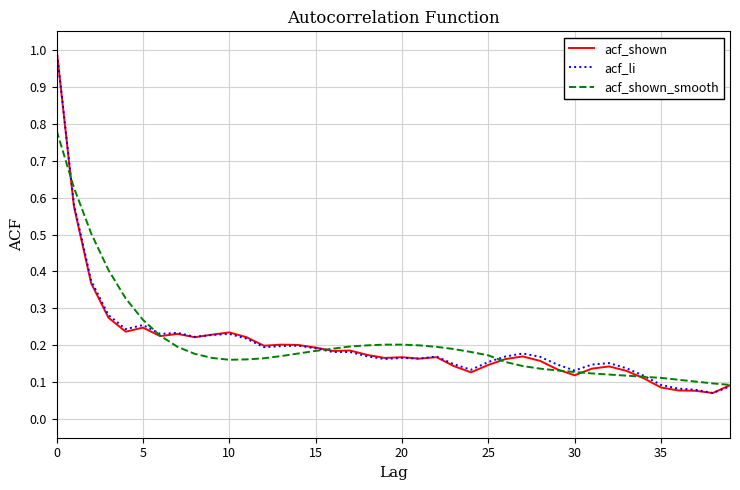

What is the maximum value for acf_shown?

1.0